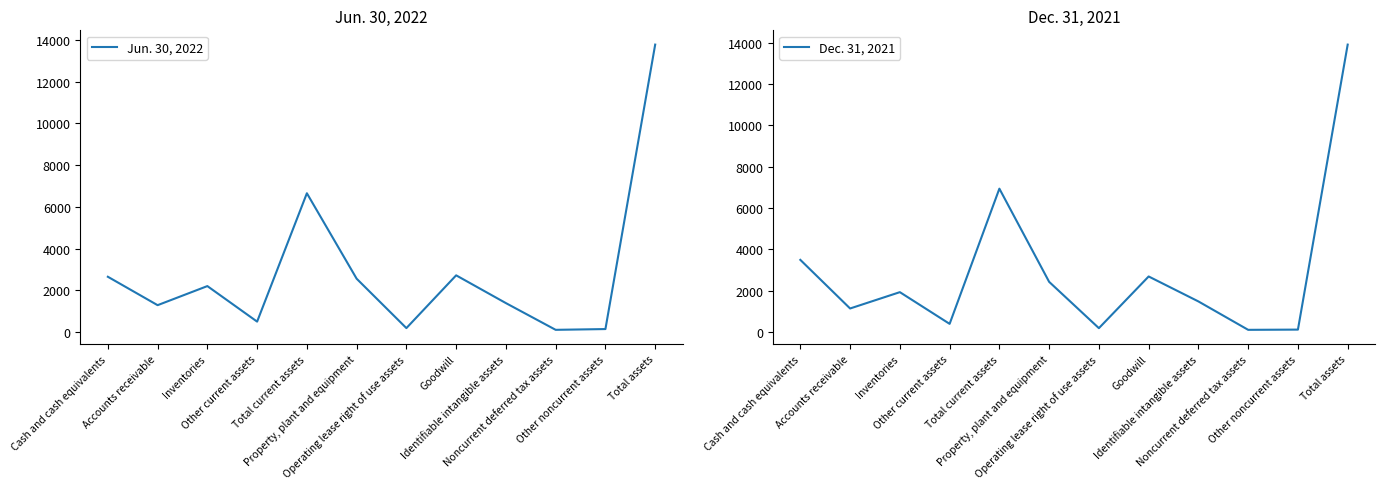

Which category has the highest value in the Jun. 30, 2022 series?

Total assets